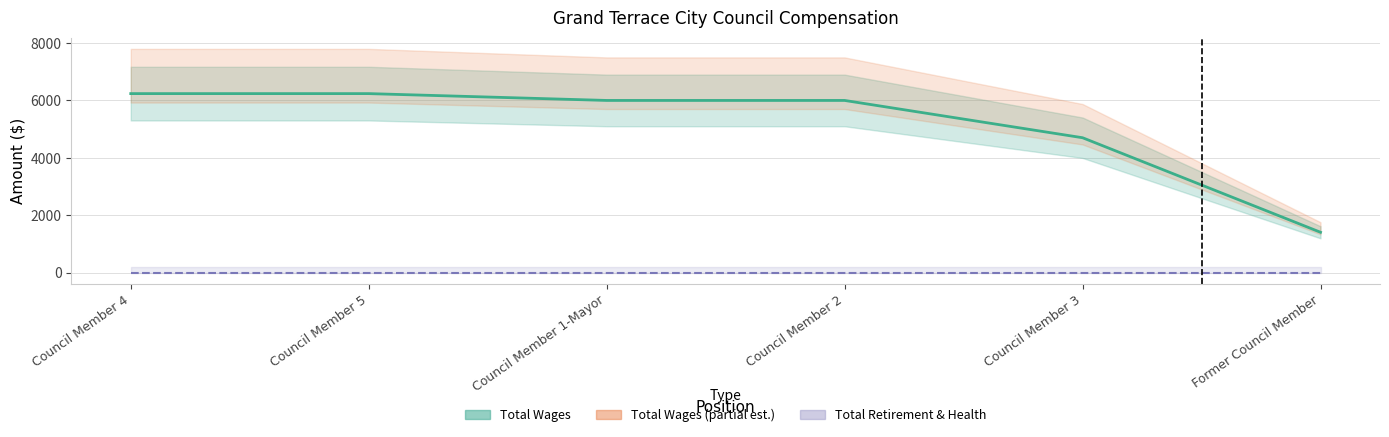

Between Council Member 4 and Former Council Member, which is larger?

Council Member 4